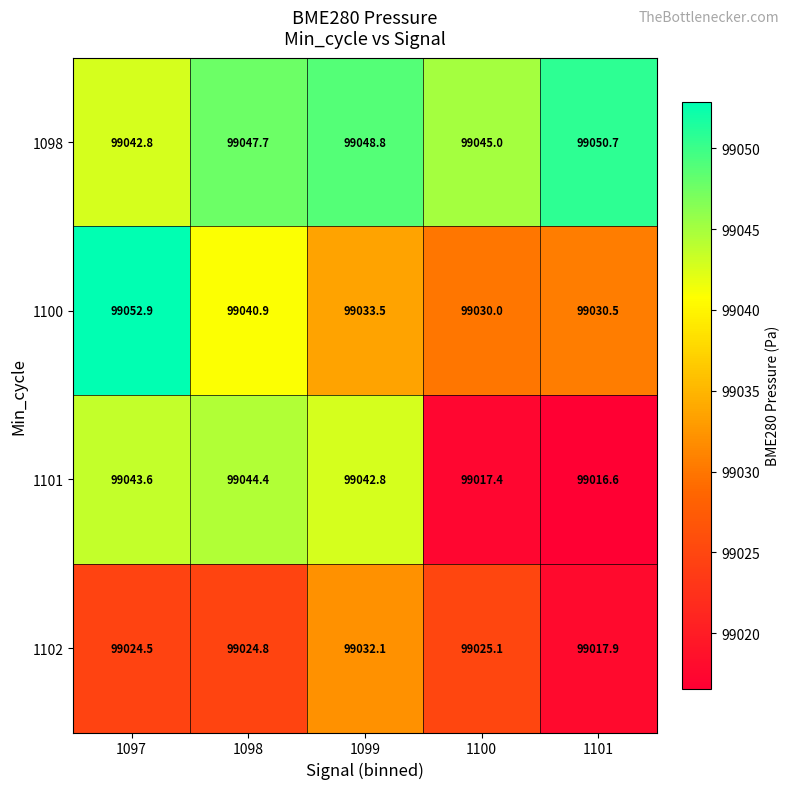

At which label does 1101 first exceed 99042?

1097